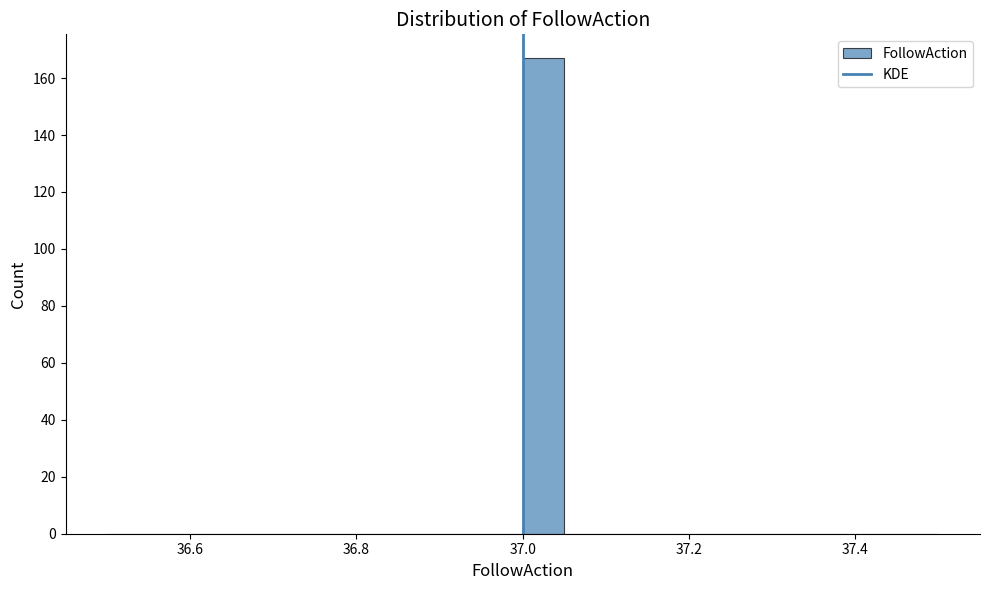

Read against the x-axis, roughly where is the centre of the tallest bar?

37.02